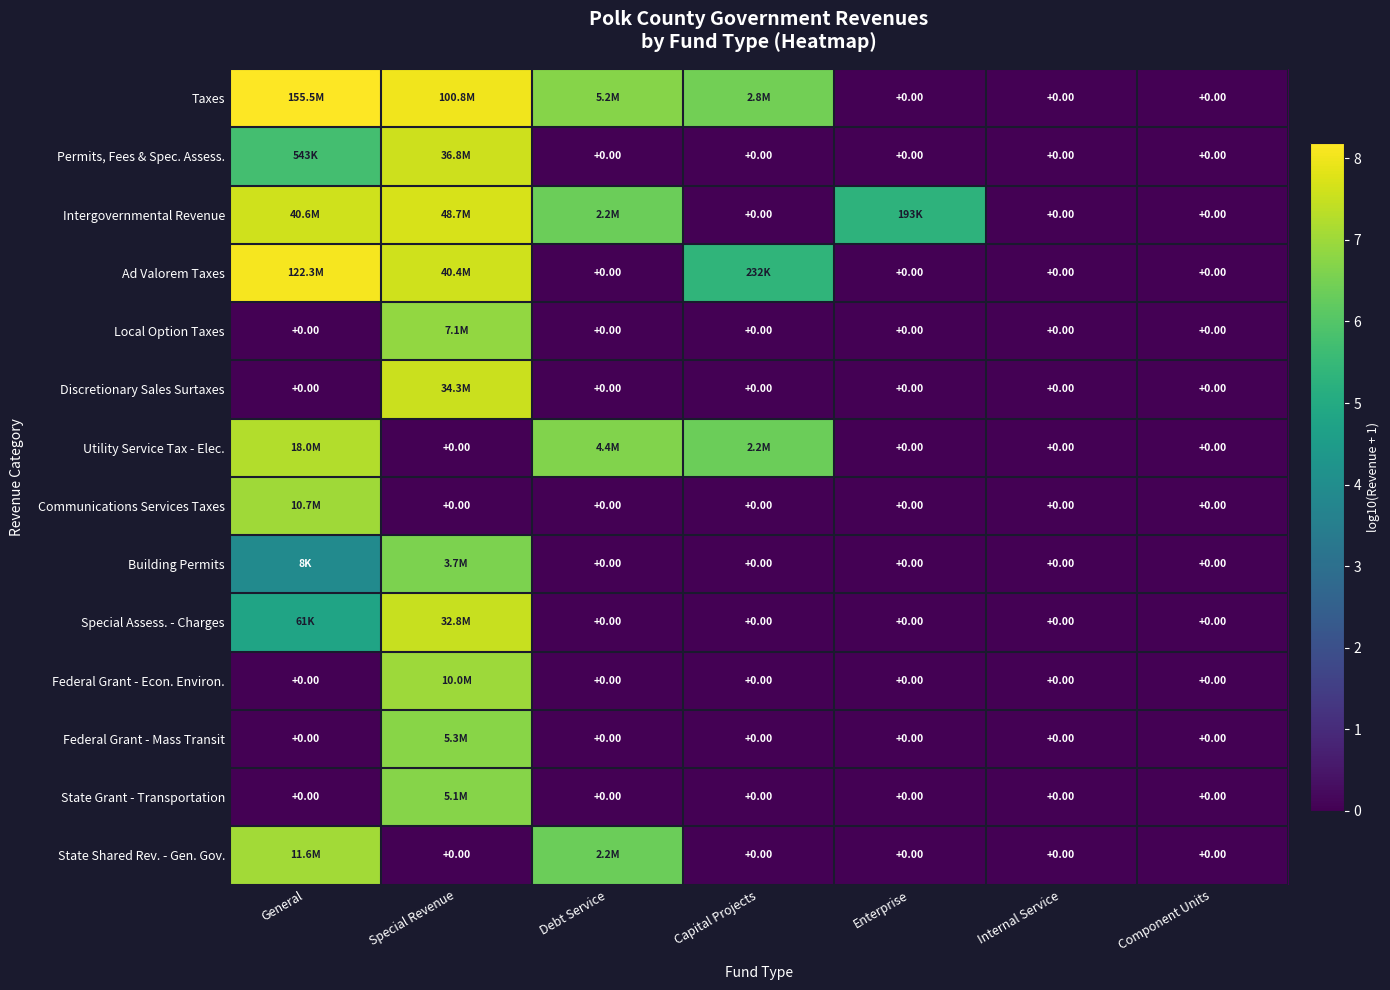

Count the Special Assess. - Charges values in the range 0 to 4.

5